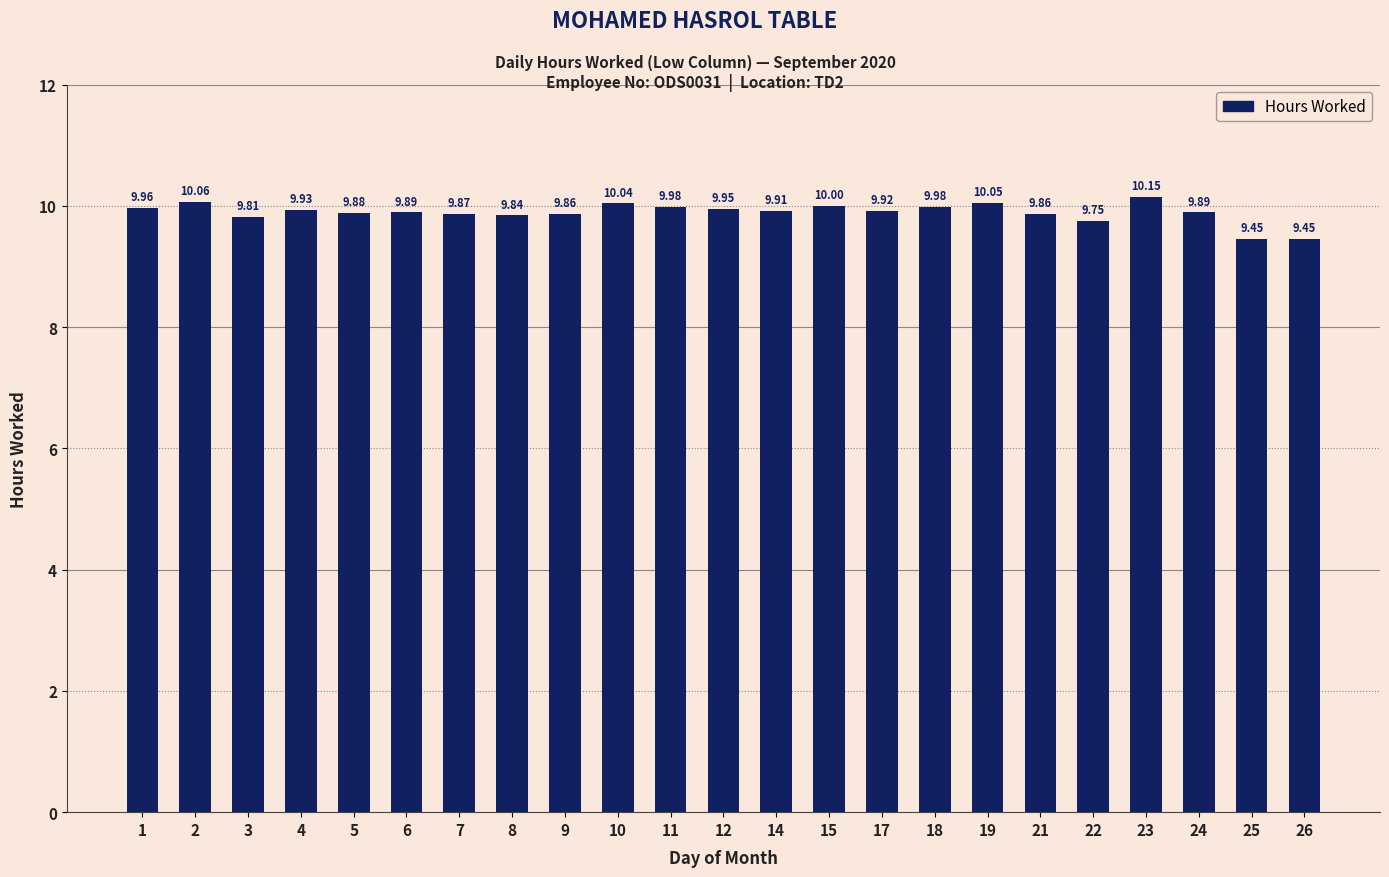

Which has a higher value, 3 or 24?

24